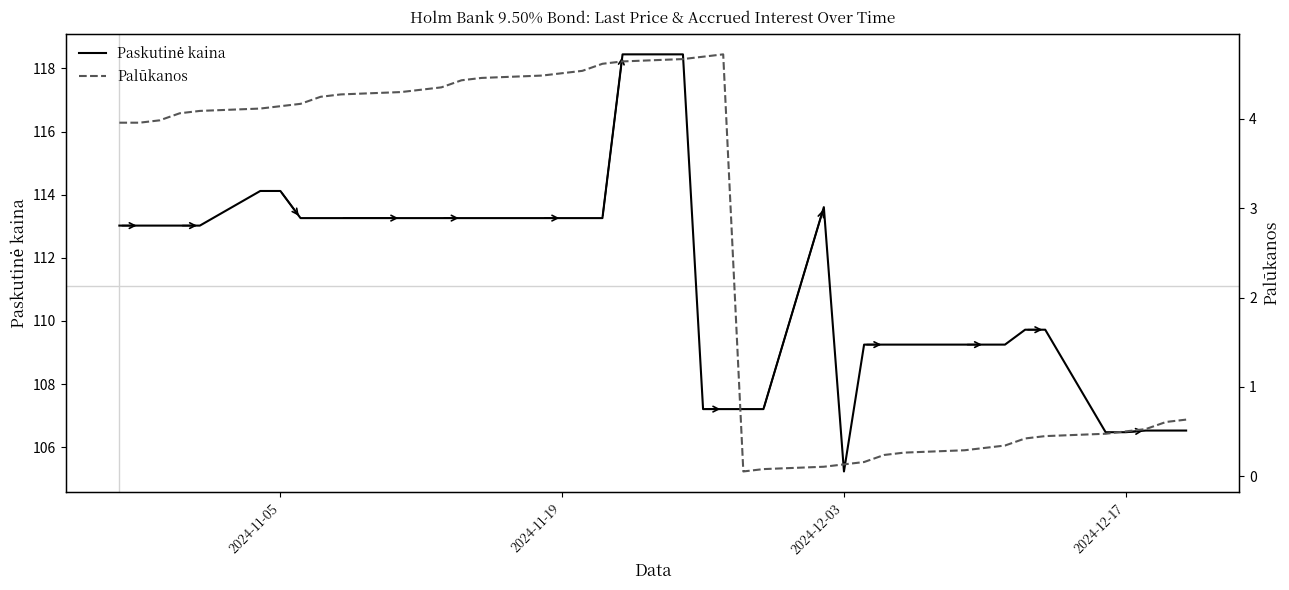

List the series in order of their peak value, lowest first.

Palūkanos, Paskutinė kaina